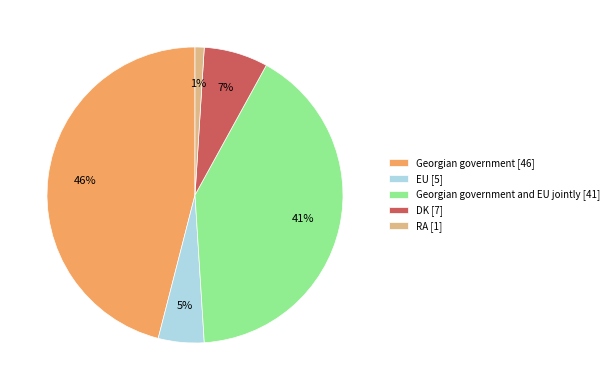

To the nearest percent, what percentage of the pie is EU [5]?

5%